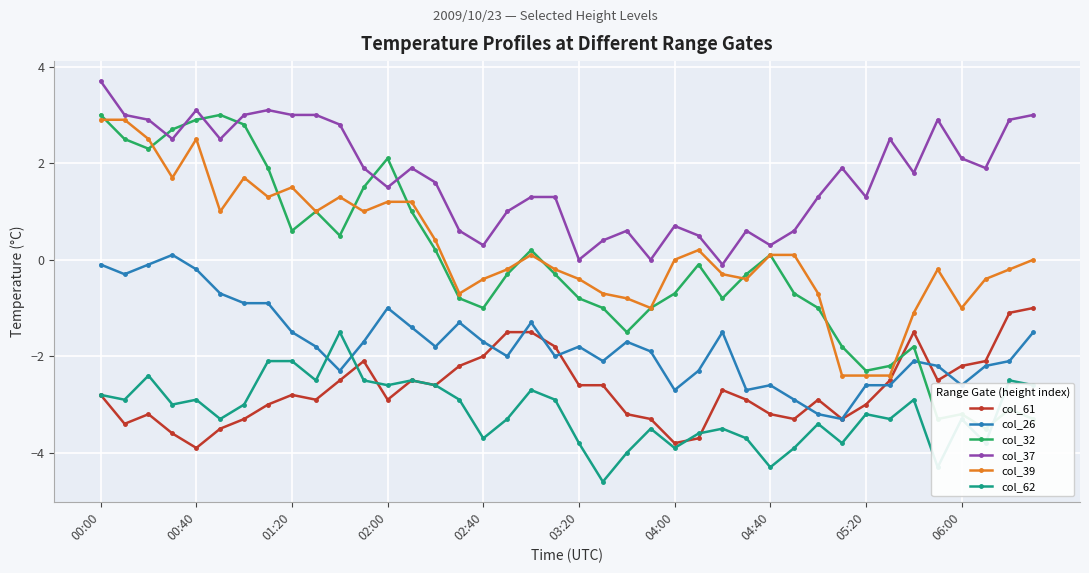

At which category is the sum across all series the highest?

00:00